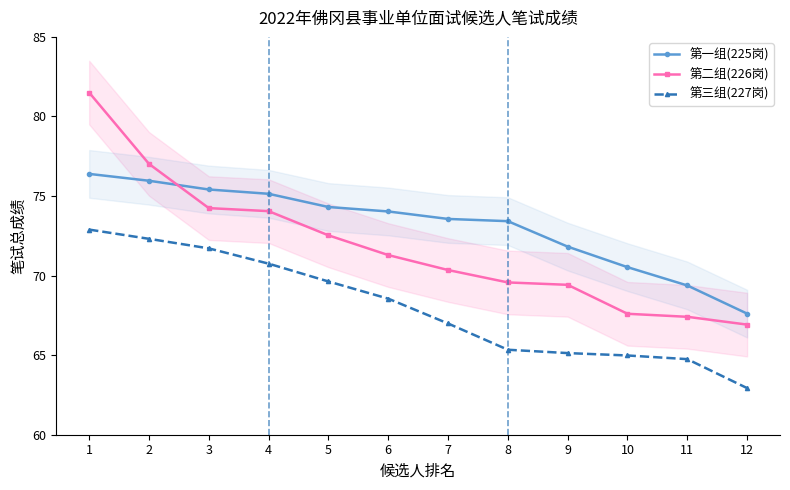

What is the spread (max minus min) of values at 9?

6.7